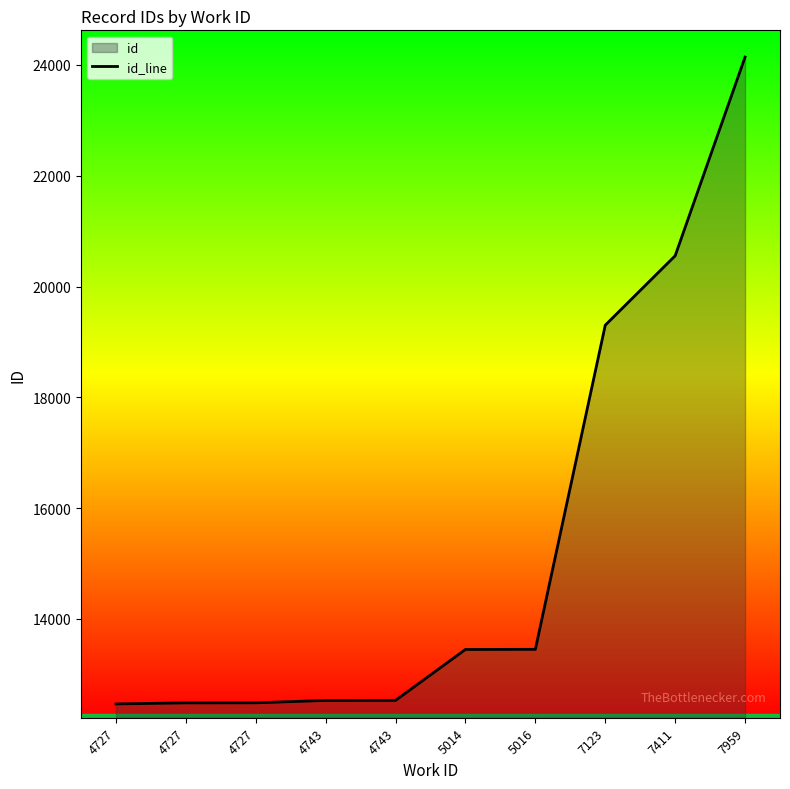

Rank the categories by value from highest to lowest.

7959, 7411, 7123, 5016, 5014, 4743, 4743, 4727, 4727, 4727